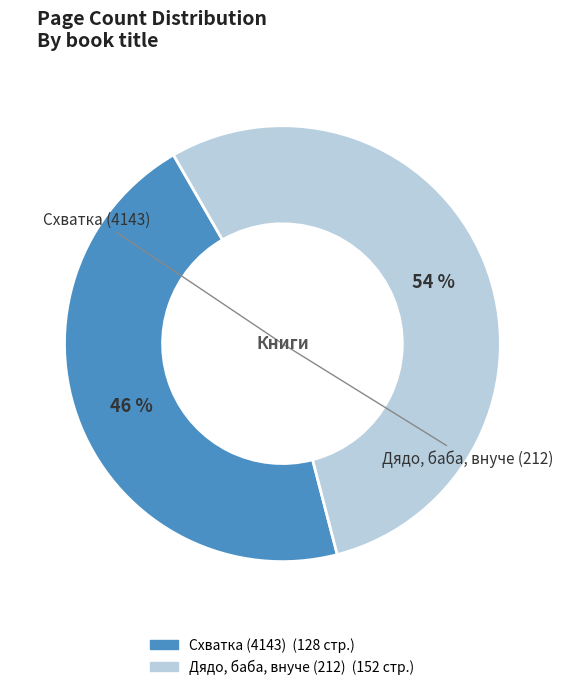

To the nearest percent, what portion does Дядо, баба, внуче (212) represent?

54%